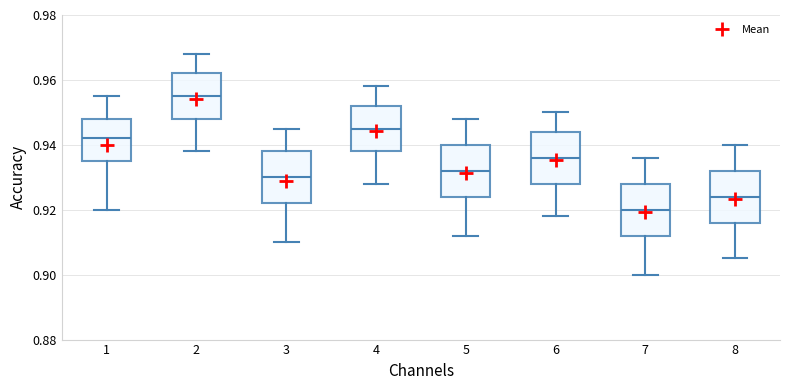

Reading left to right, read every box against the y-axis: the position of its median line, the range the box covers, and the ends of its whiskers. The values are not printed on the chart, so give them approximately, as read against the axis.

1: median 0.942, box 0.936 to 0.948, whiskers 0.920 to 0.956
2: median 0.956, box 0.948 to 0.962, whiskers 0.938 to 0.968
3: median 0.930, box 0.922 to 0.938, whiskers 0.910 to 0.946
4: median 0.946, box 0.938 to 0.952, whiskers 0.928 to 0.958
5: median 0.932, box 0.924 to 0.940, whiskers 0.912 to 0.948
6: median 0.936, box 0.928 to 0.944, whiskers 0.918 to 0.950
7: median 0.920, box 0.912 to 0.928, whiskers 0.900 to 0.936
8: median 0.924, box 0.916 to 0.932, whiskers 0.906 to 0.940